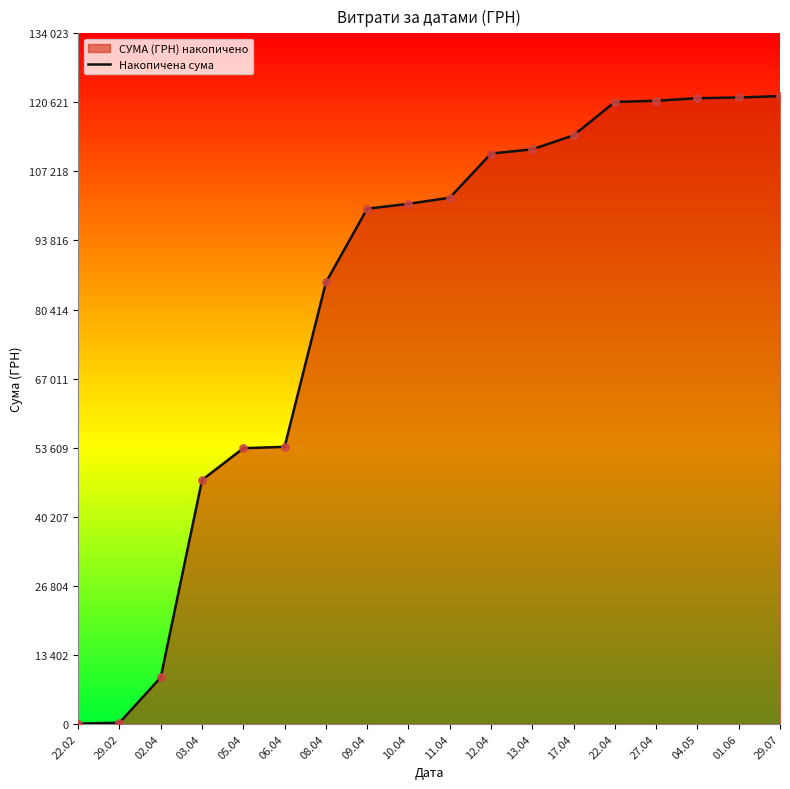

What is the change in value from 05.04 to 06.04?

+270.0